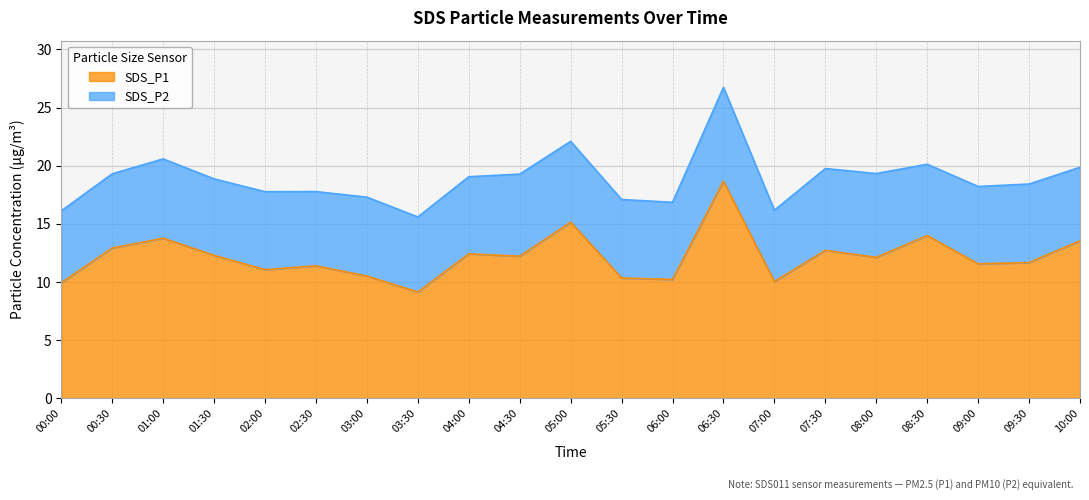

Count the number of categories in the chart.

21